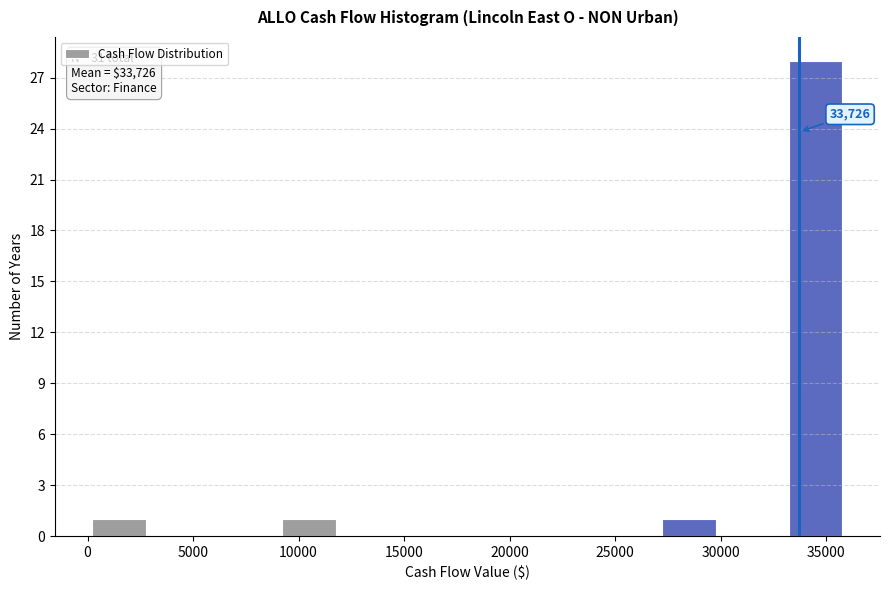

Which range on the x-axis has the tallest bar?

33000 to 36000